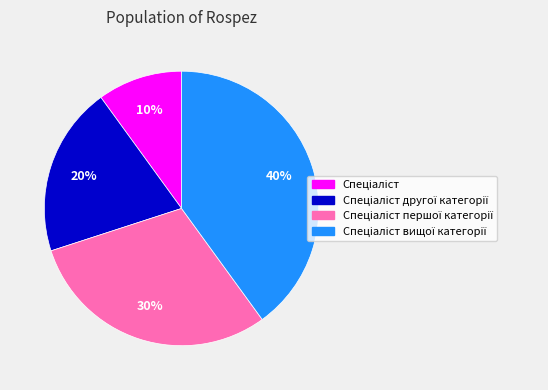

To the nearest percent, what is the difference between the largest and smallest slice percentages?

30%